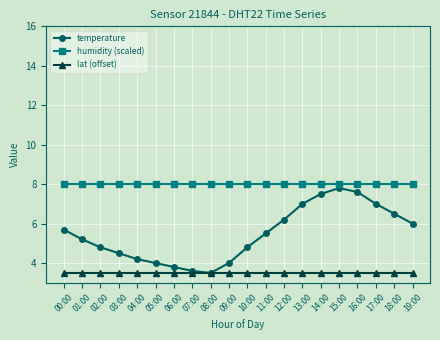

Is it true that lat (offset) equals 3.5 at 11:00?

True